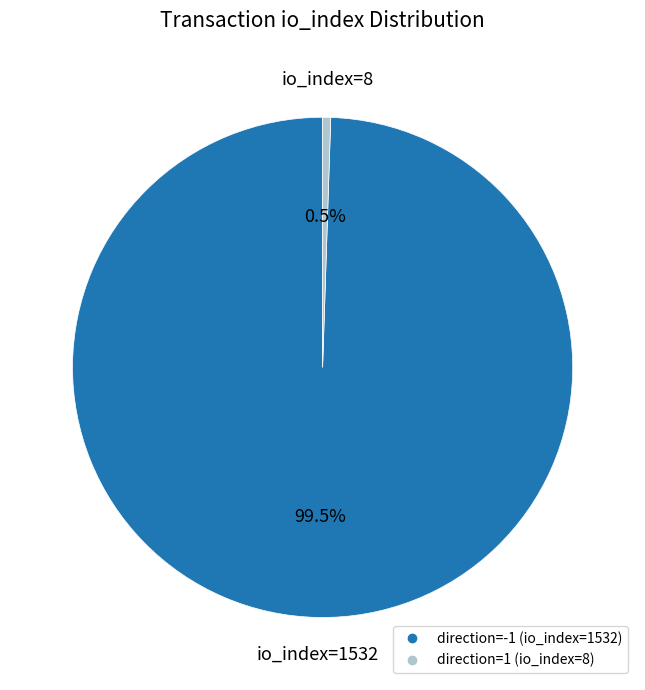

Which category accounts for the majority?

direction=-1 (io_index=1532)